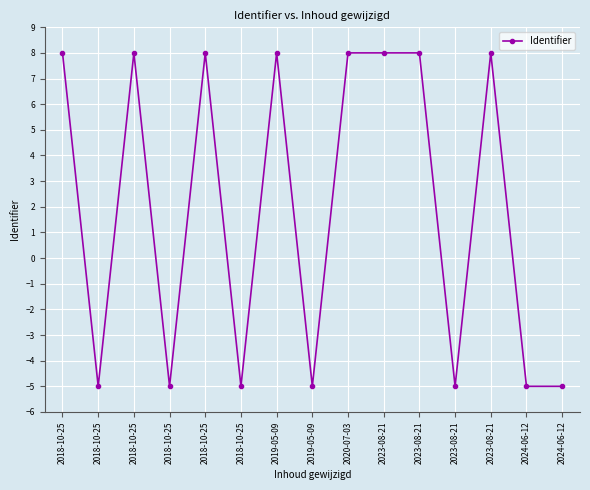

How many lines are shown in the chart?

1